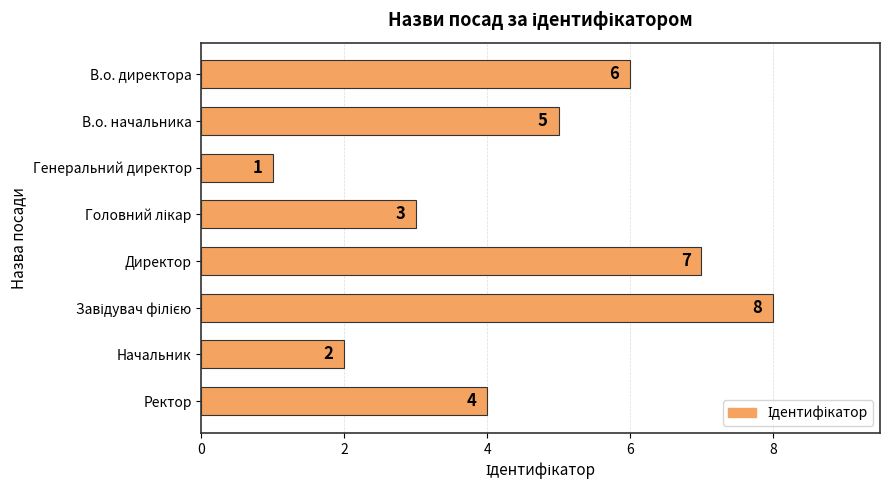

What position from the bottom is Генеральний директор?

6